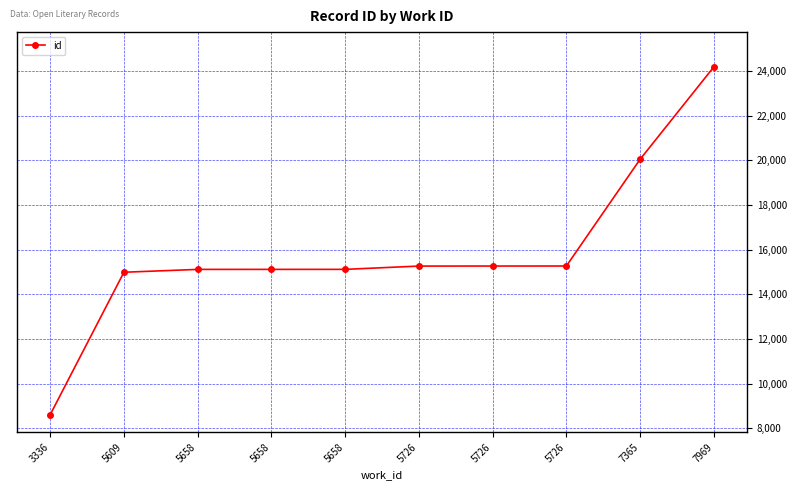

True or false: there are more than 1 points higher than both neighbors.

False